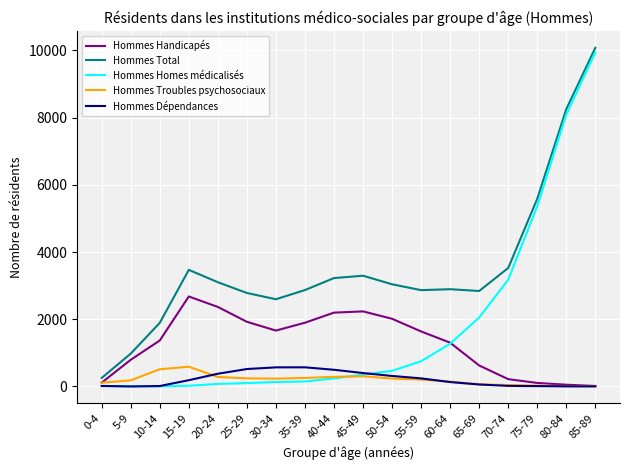

Which series has the widest spread of values?

Hommes Homes médicalisés